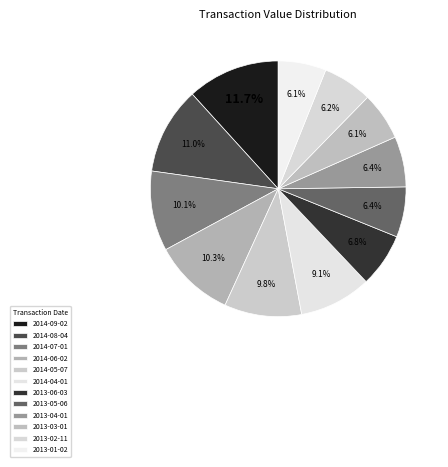

What percentage is the 2014-06-02 slice, to the nearest percent?

10%